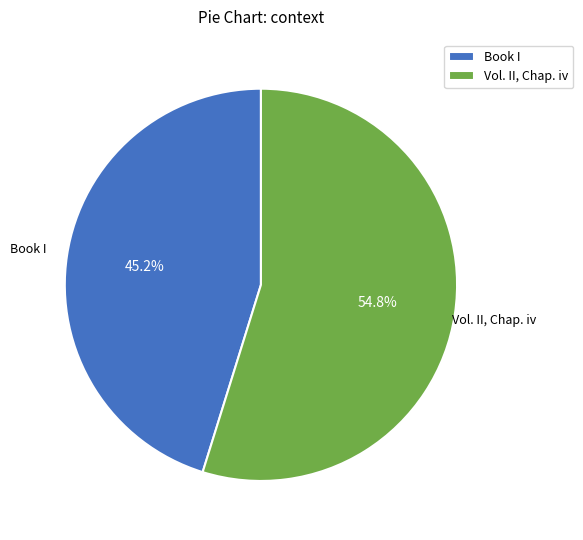

Which slice represents more than half of the pie?

Vol. II, Chap. iv